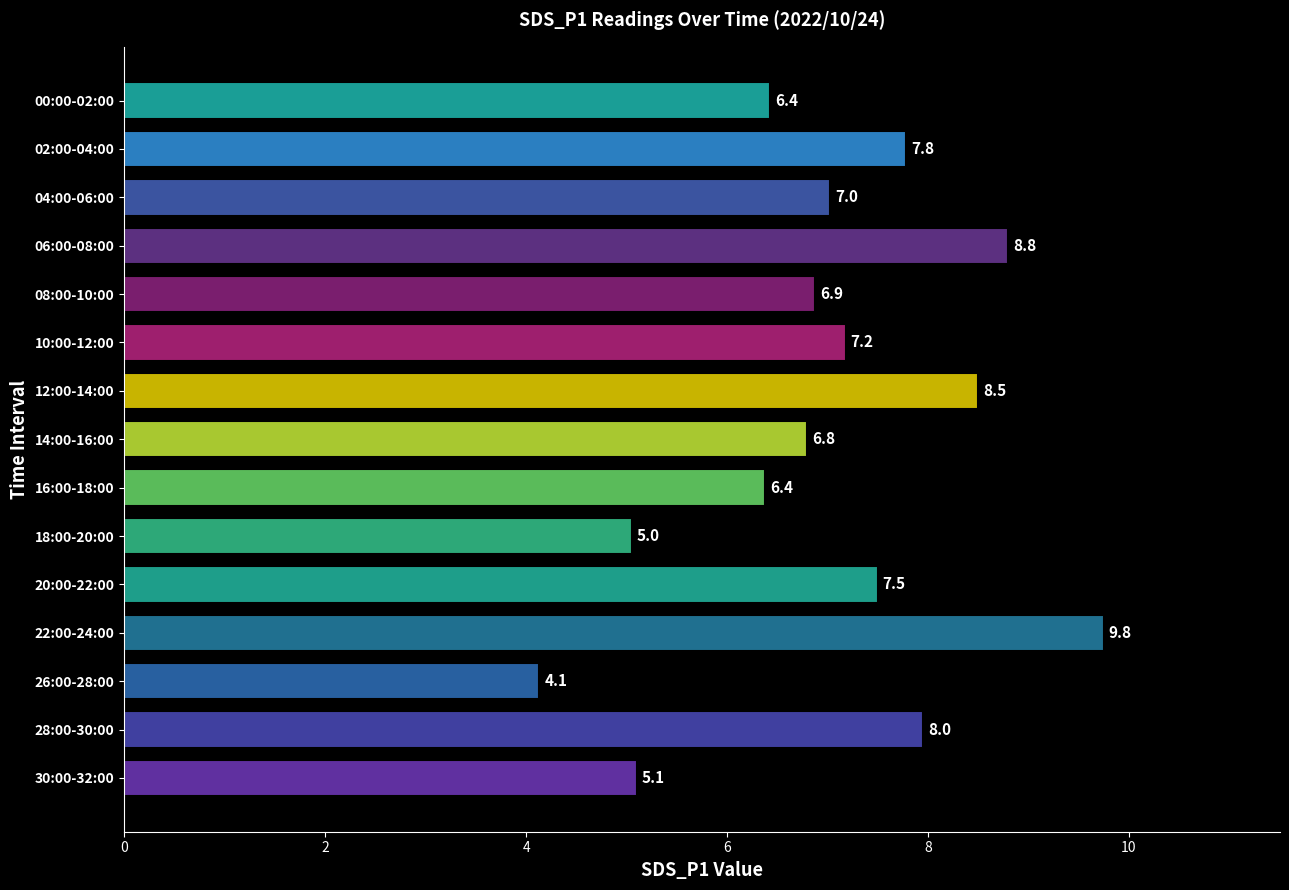

What is the approximate value at 04:00-06:00?

7.0